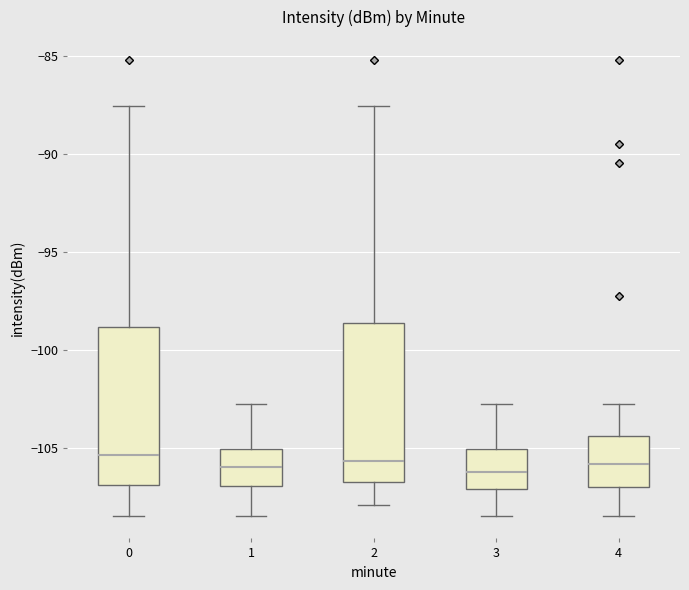

Where does the lower whisker of the box at x = 4 end on the y-axis? The values are not printed on the chart, so give them approximately, as read against the axis.

-108.5